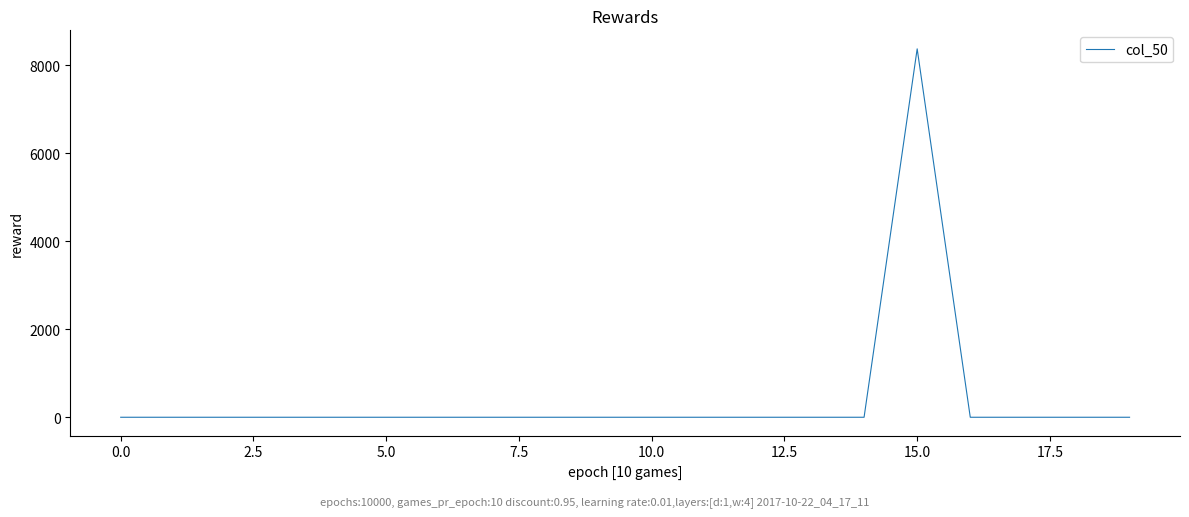

Reading left to right, list all the values displayed in this chart.

0.0	0.0	0.0	0.0	0.0	0.0	0.0	0.0	0.0	0.0	0.0	0.0	0.0	0.0	0.0	8369.4	0.0	0.0	0.0	0.0